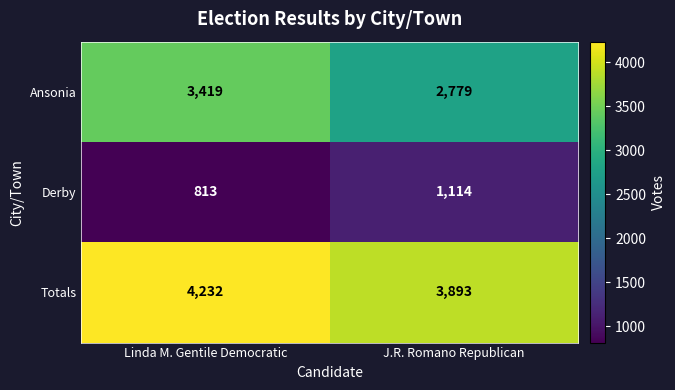

At which category is the sum across all series the highest?

Linda M. Gentile Democratic